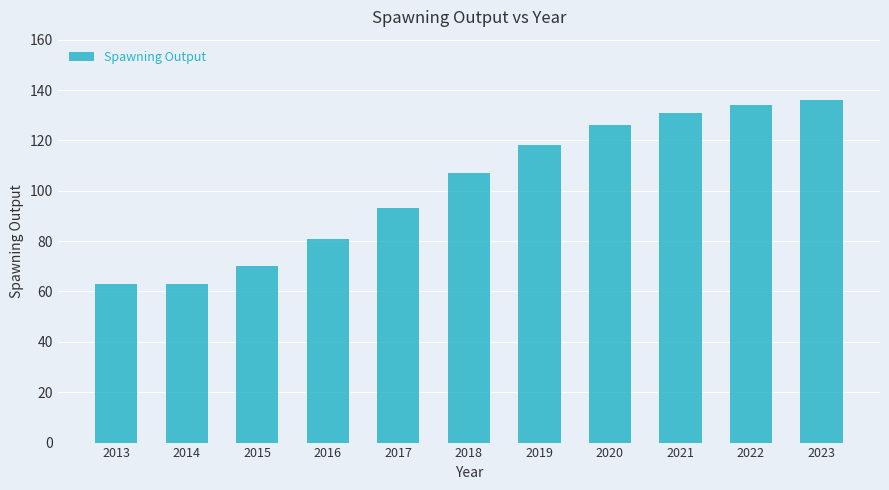

Read the value at 2013, to the nearest 10.

60